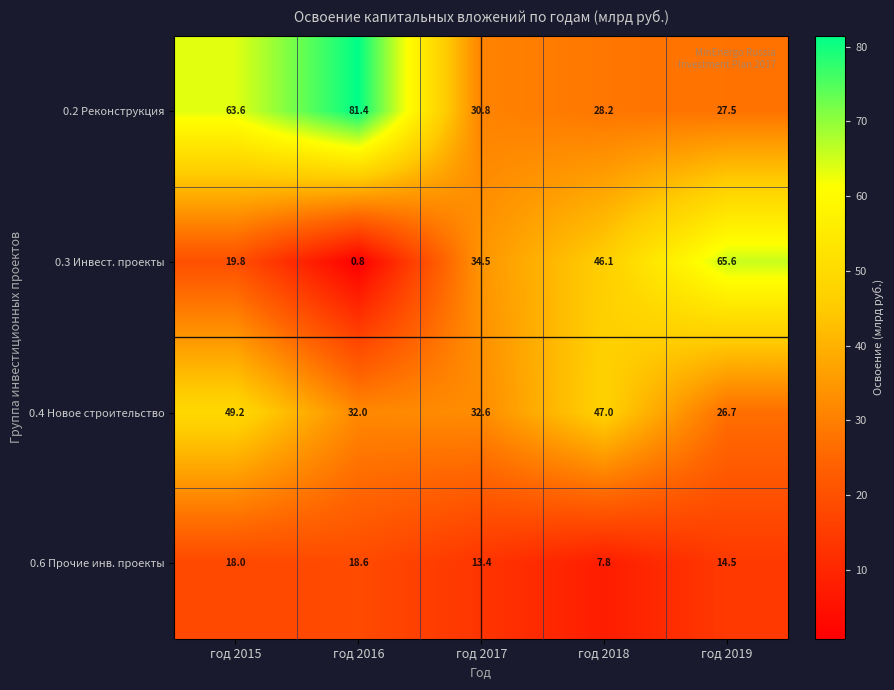

What is the minimum value for 0.3 Инвест. проекты?

0.8